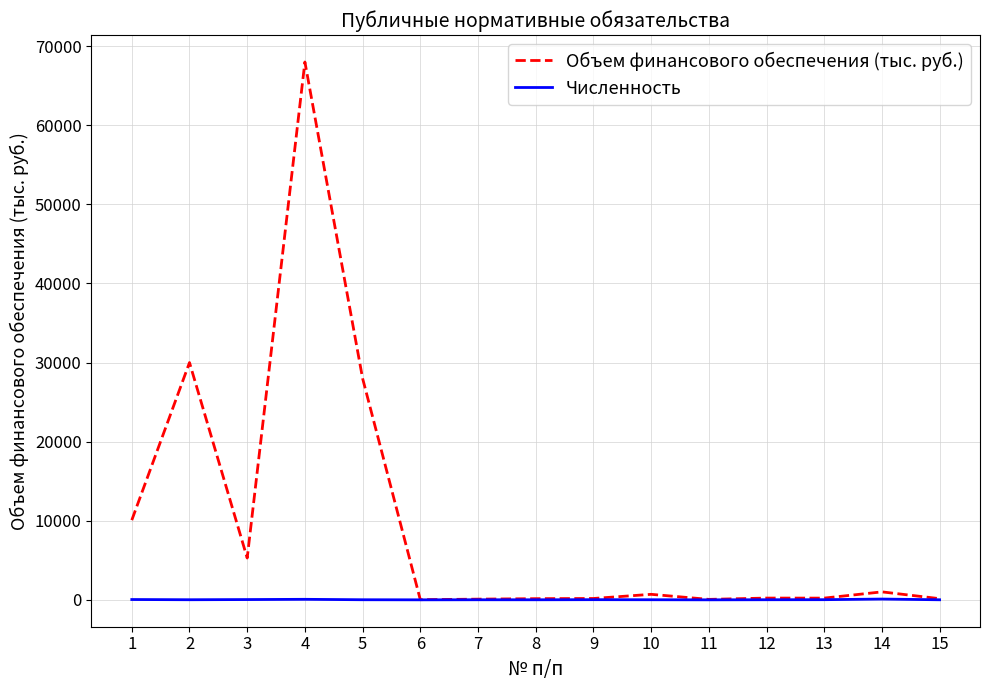

Is the value of Численность at 4 greater than the value of Объем финансового обеспечения (тыс. руб.) at 4?

No